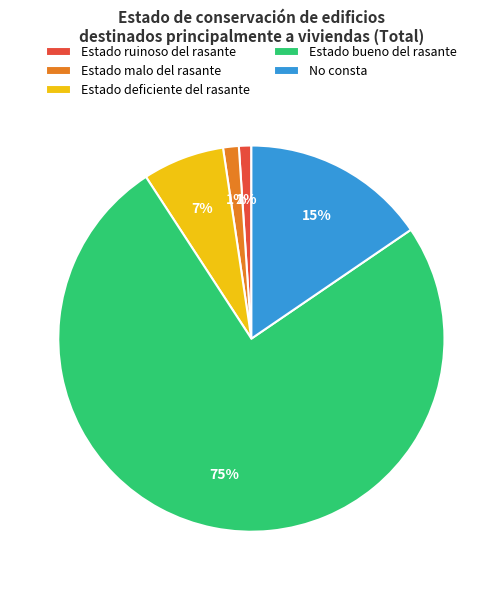

To the nearest percent, what is the difference between the No consta and Estado malo del rasante slice percentages?

14%